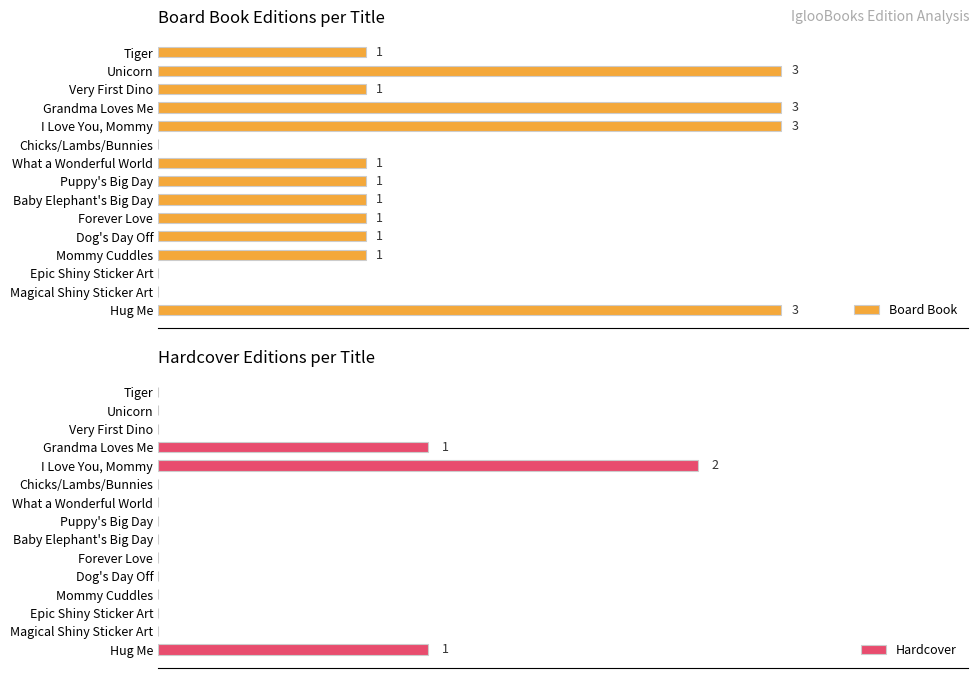

What is the difference between the maximum and minimum values in the Board Book series?

3